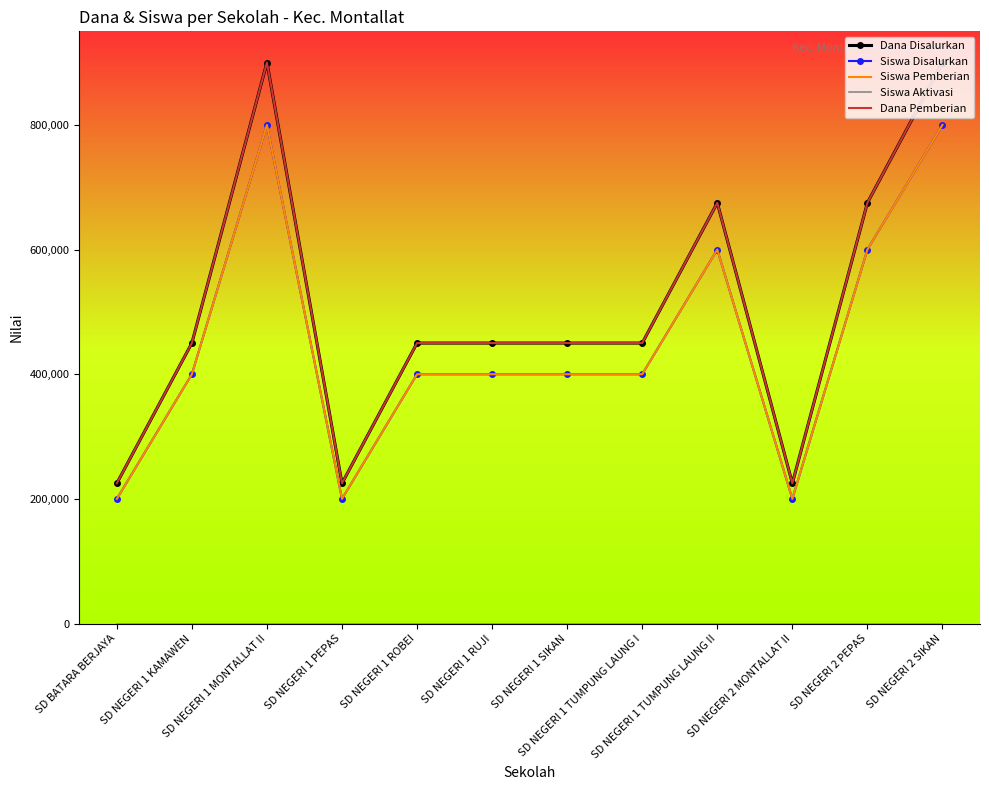

What is the label of the 10th point from the right?

SD NEGERI 1 MONTALLAT II